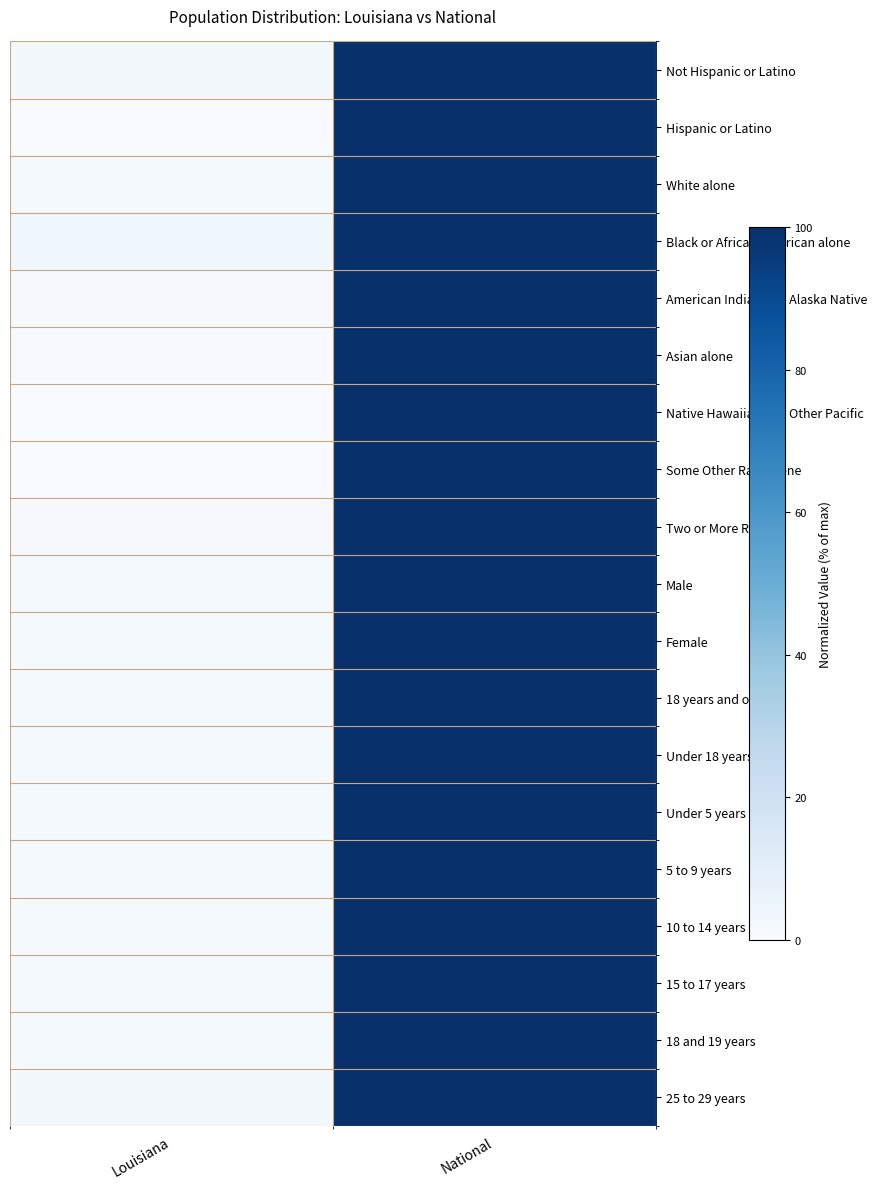

What is the smallest value displayed?

0.4